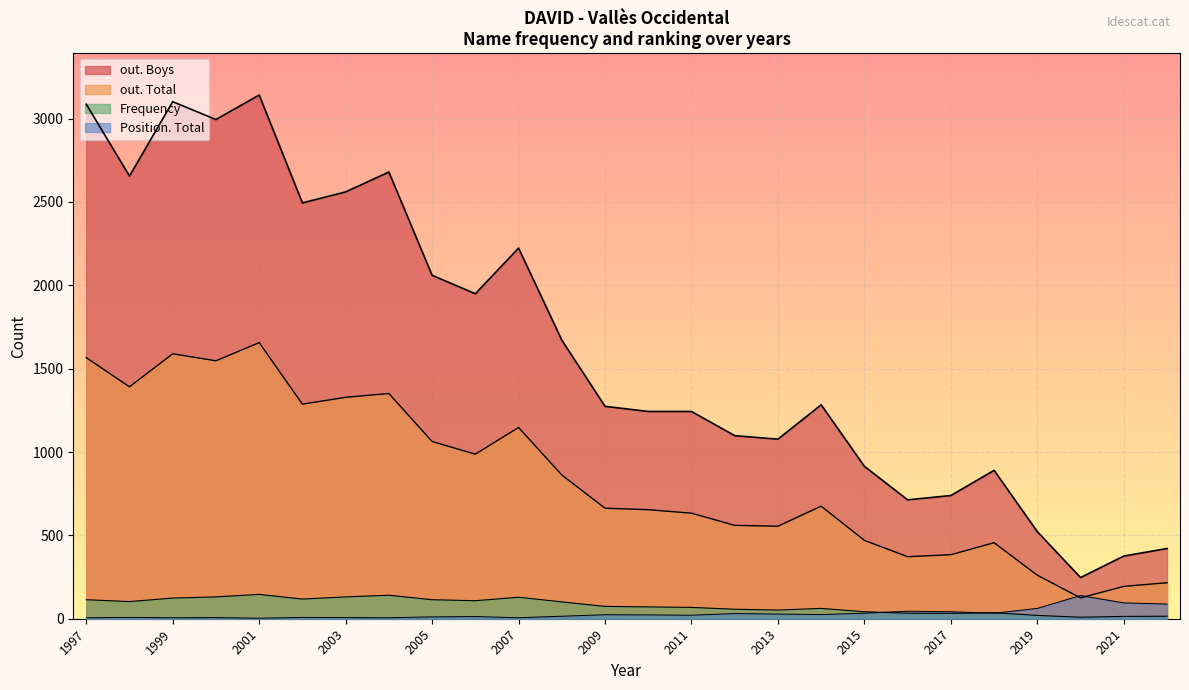

True or false: Position. Total and out. Boys cross at least once.

False